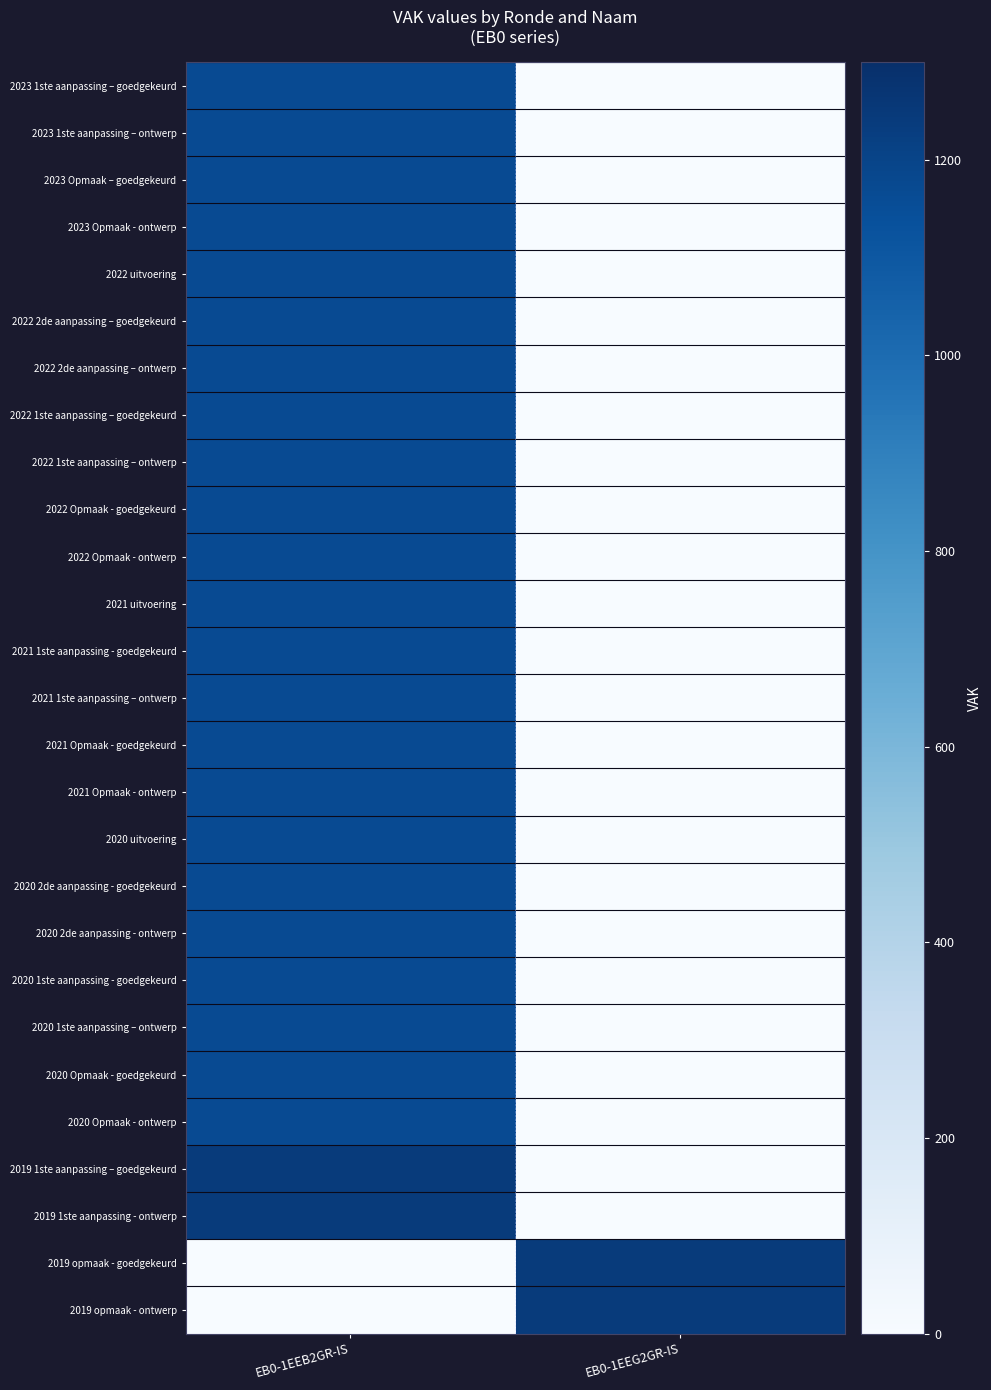

At how many categories does at least one series exceed 1160?

2